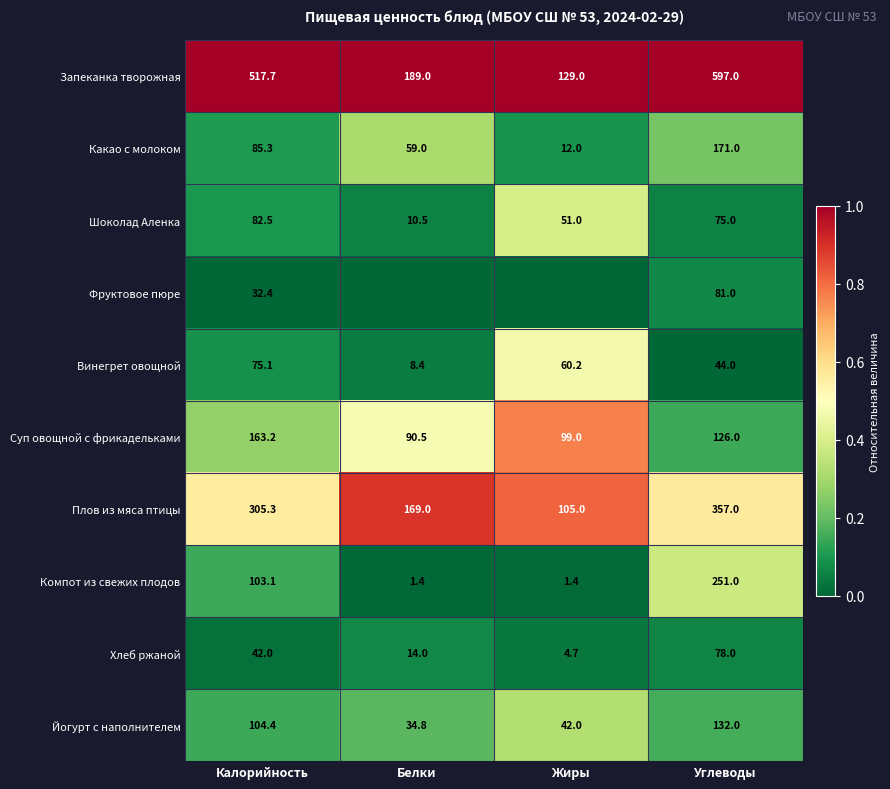

What value does the Какао с молоком series have at Жиры?

12.0